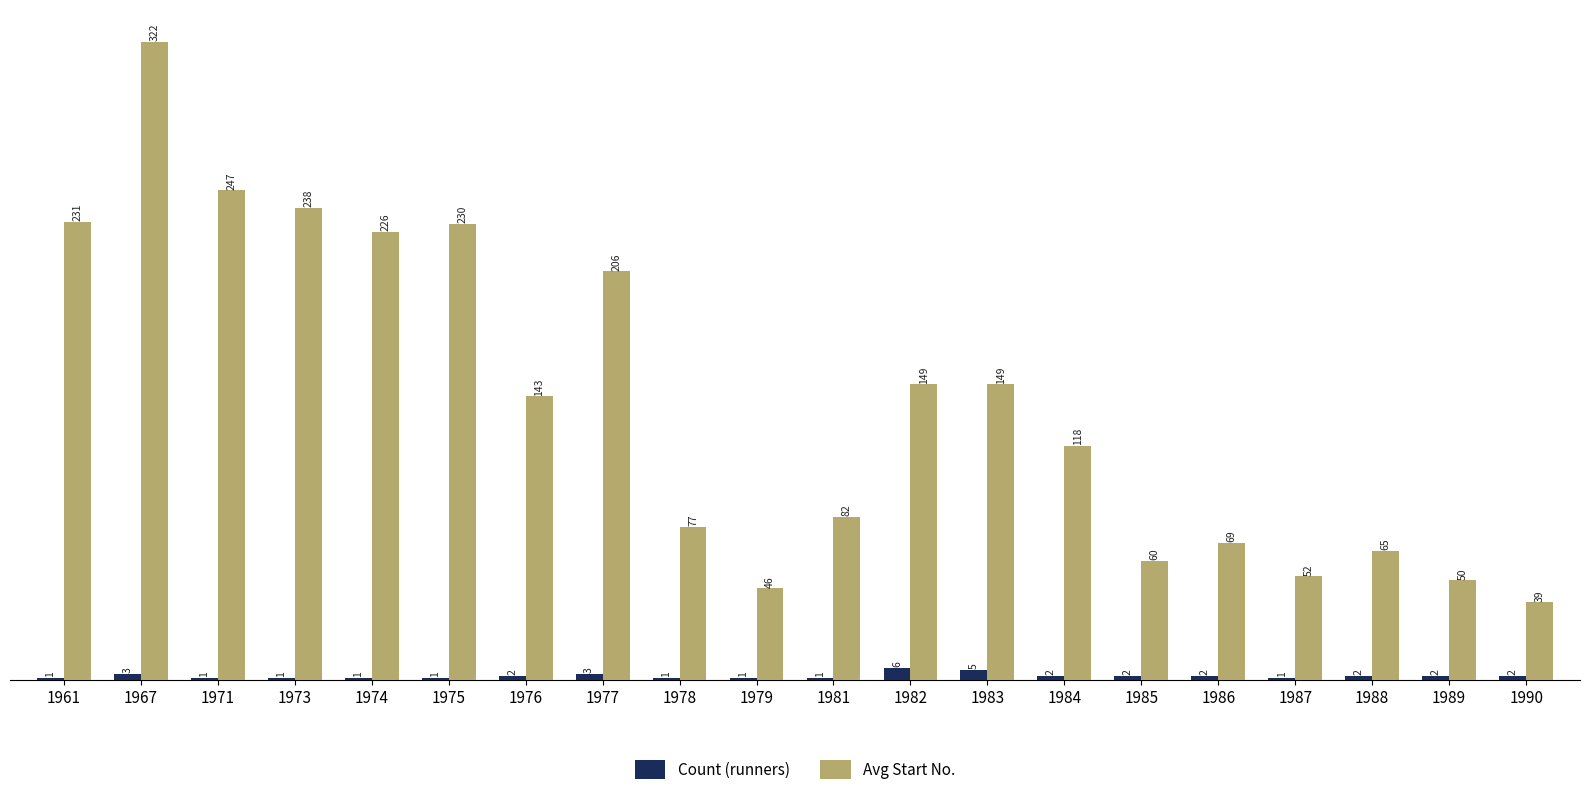

Are the bars grouped side by side (vs. stacked)?

Yes